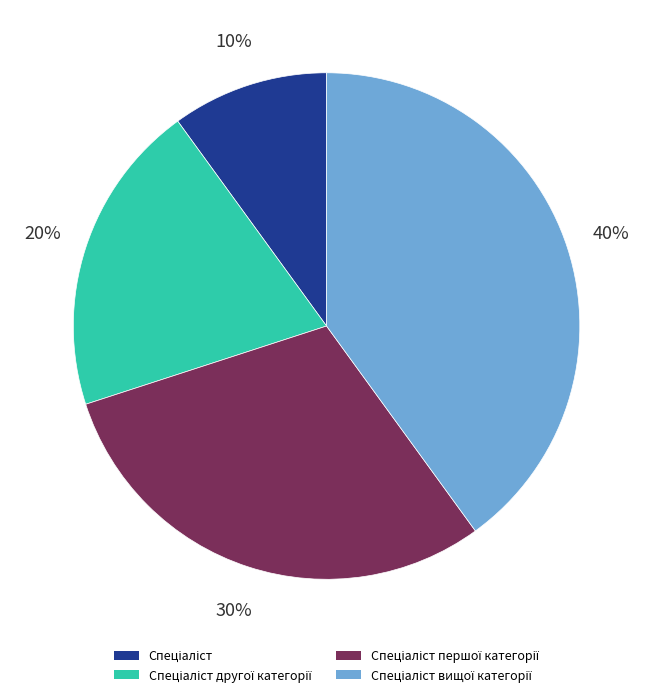

Does any single category account for the majority?

No